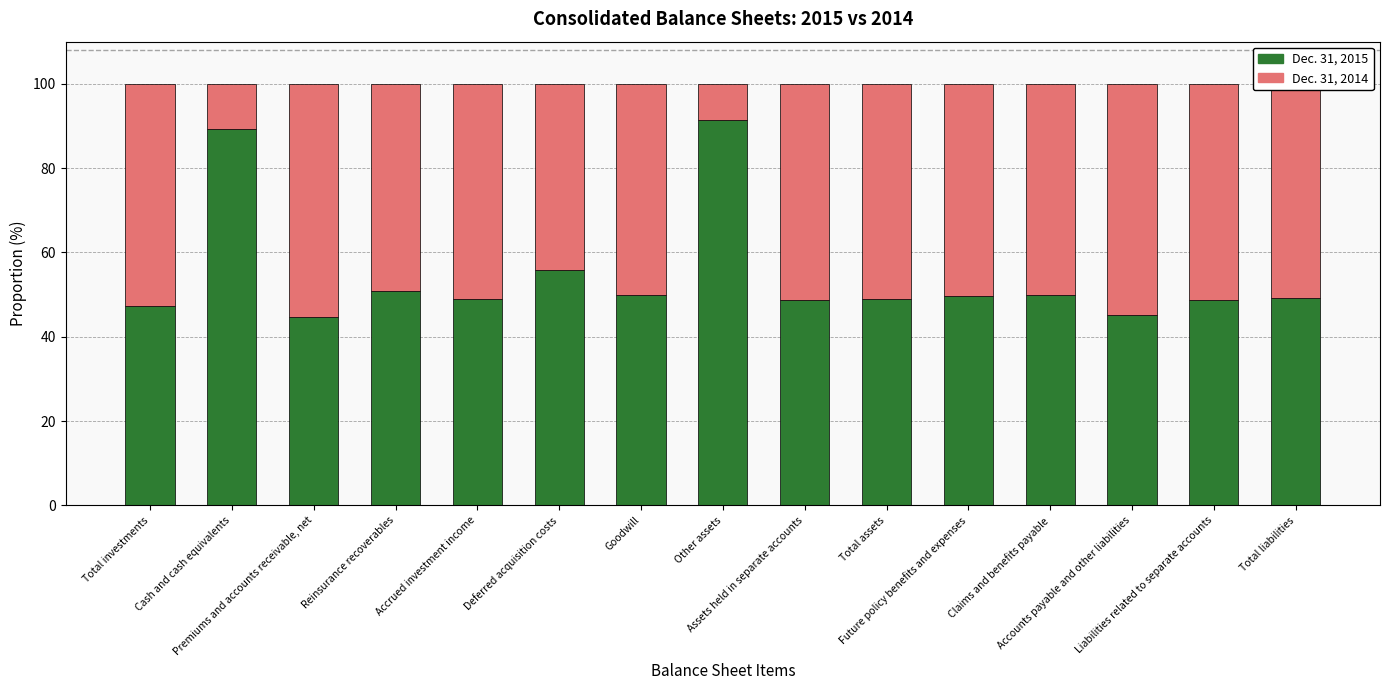

What are all the series names shown in the legend?

Dec. 31, 2015, Dec. 31, 2014